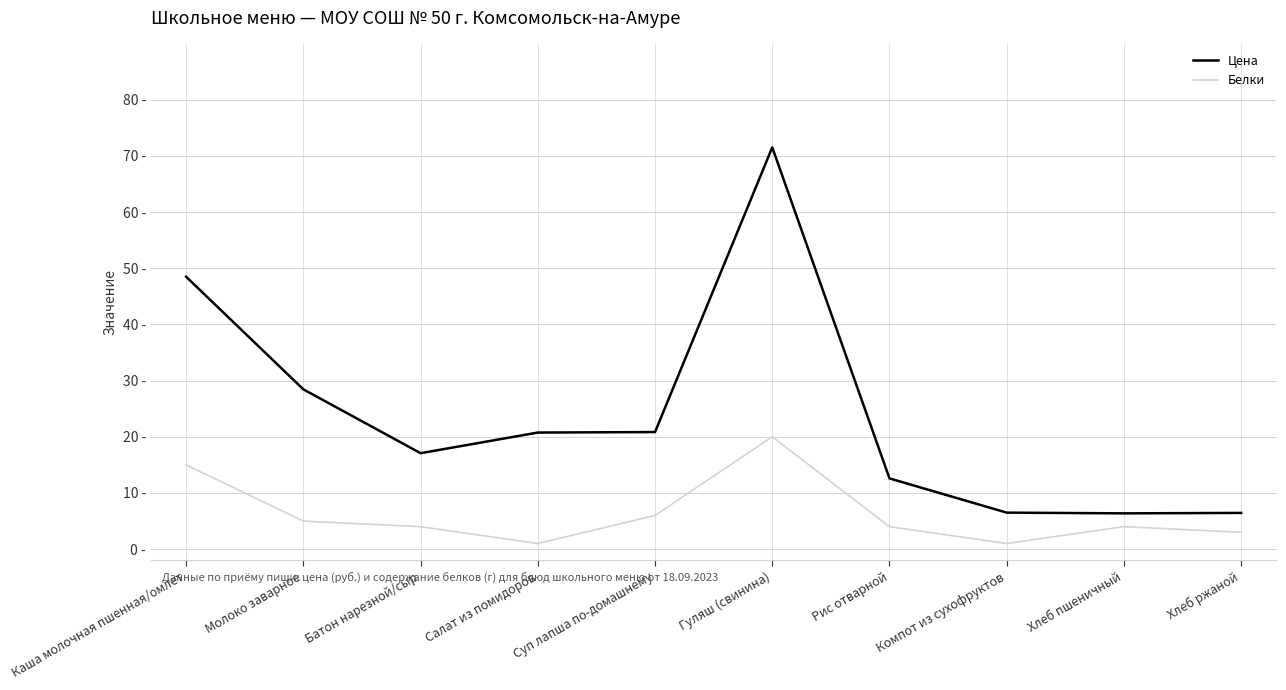

Is the value of Цена at Рис отварной greater than the value of Белки at Батон нарезной/сыр?

Yes